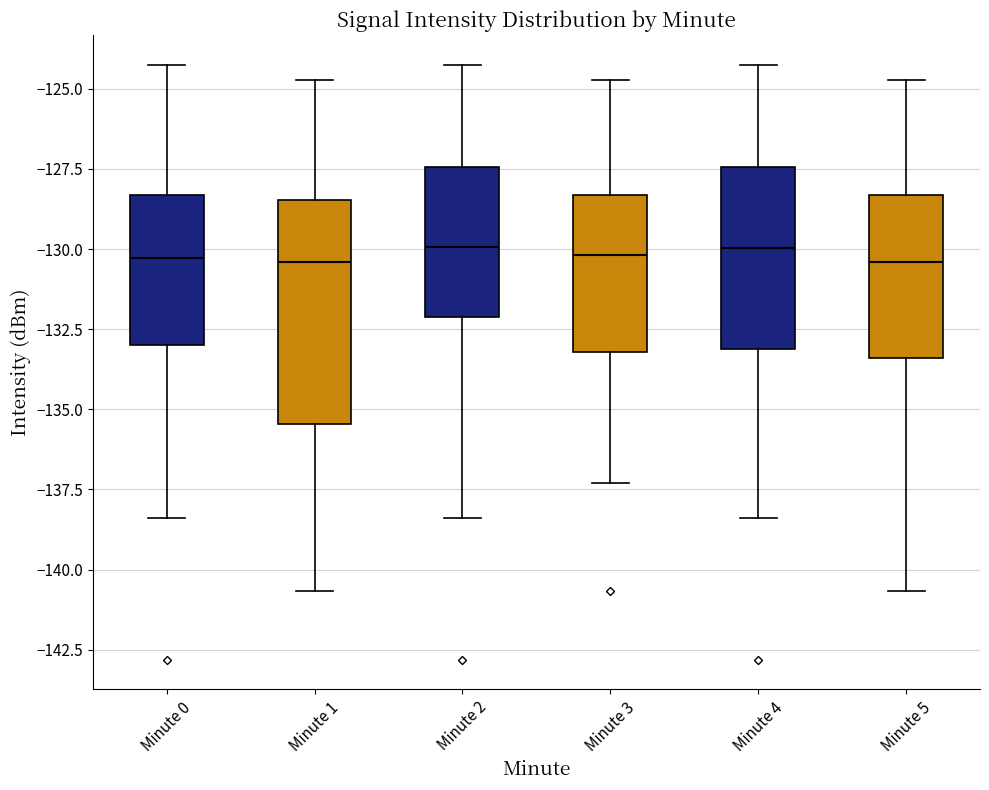

Comparing the boxes themselves (not the whiskers), which one is the tallest?

Minute 1